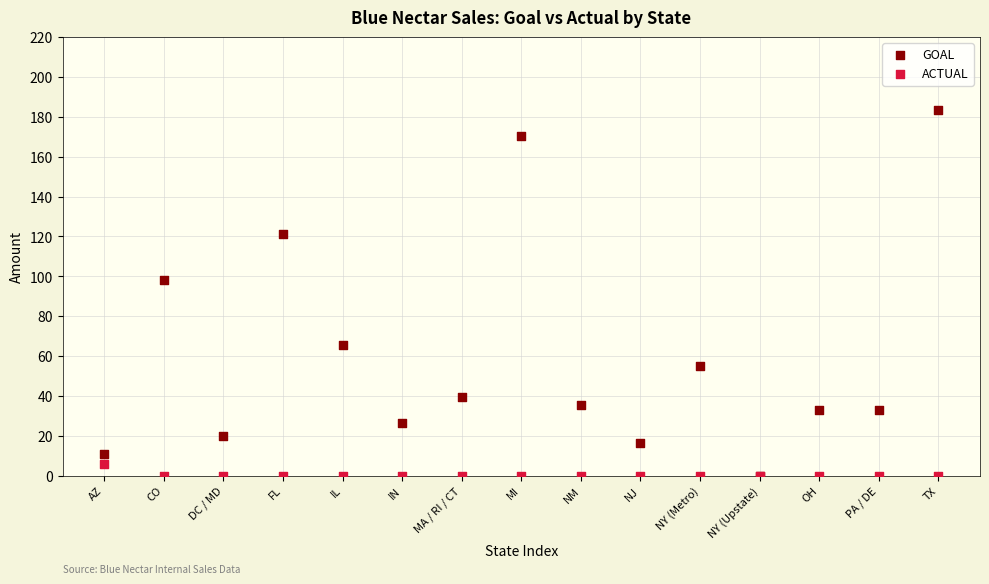

Across all series, what Y value is closest to 91?

98.2